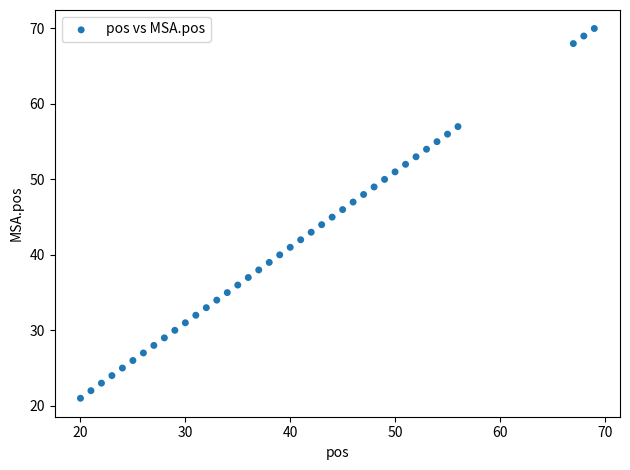

What is the range of X values (max minus min)?

49